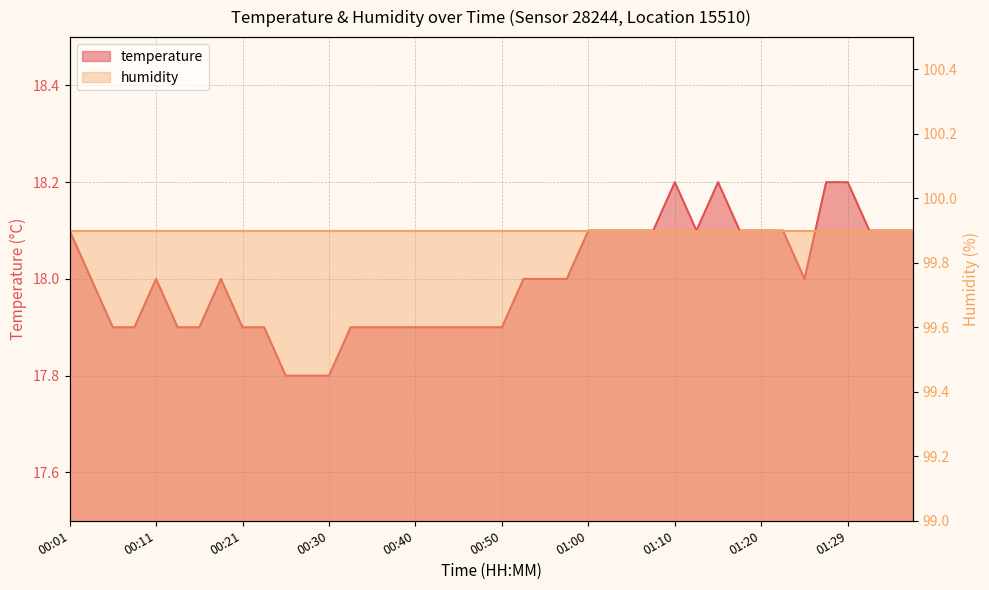

What is the difference between the maximum and minimum values?

0.4